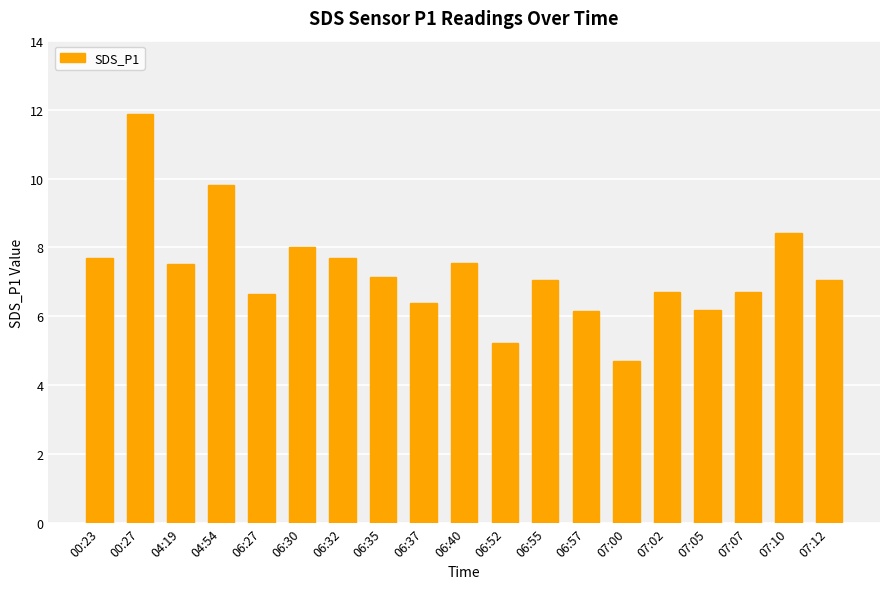

True or false: the data shows 7.7 at 00:23.

True